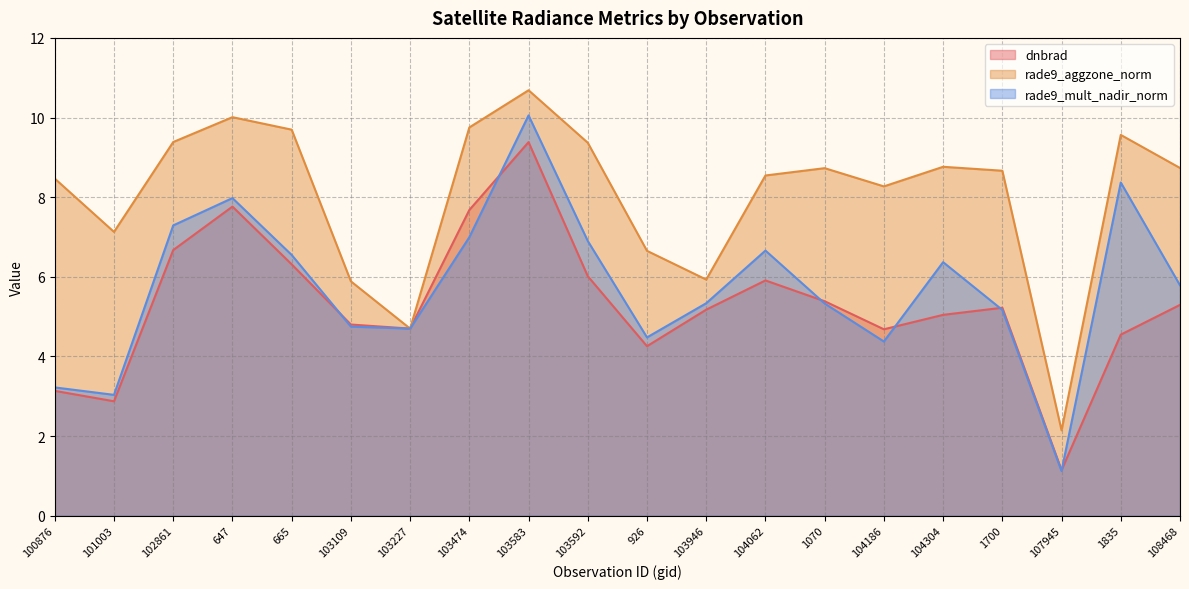

What is the sum of all rade9_aggzone_norm values?

161.1